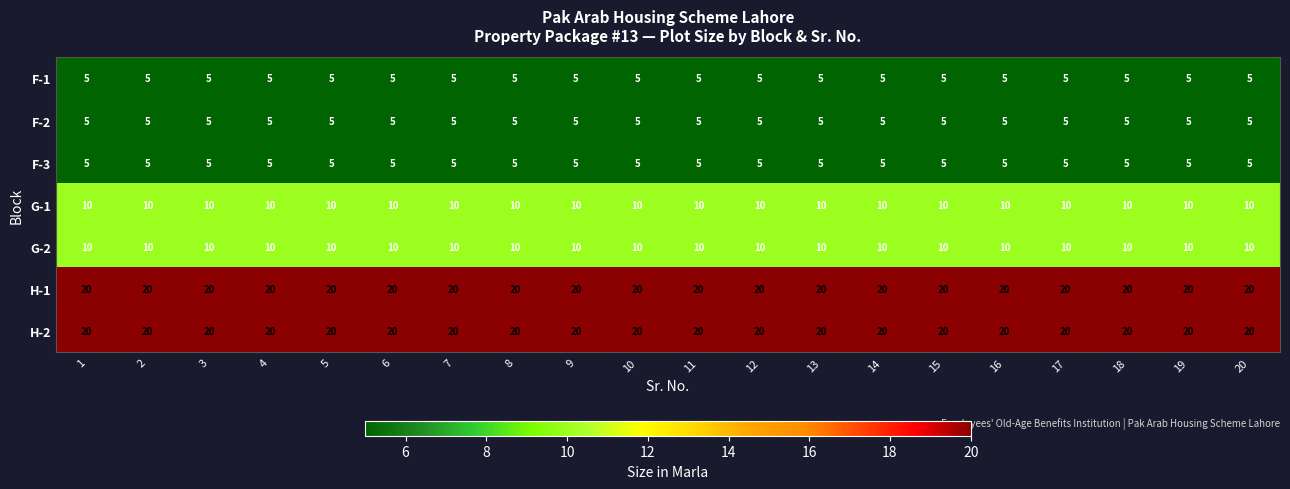

What is the difference between the highest and lowest values at 3?

15